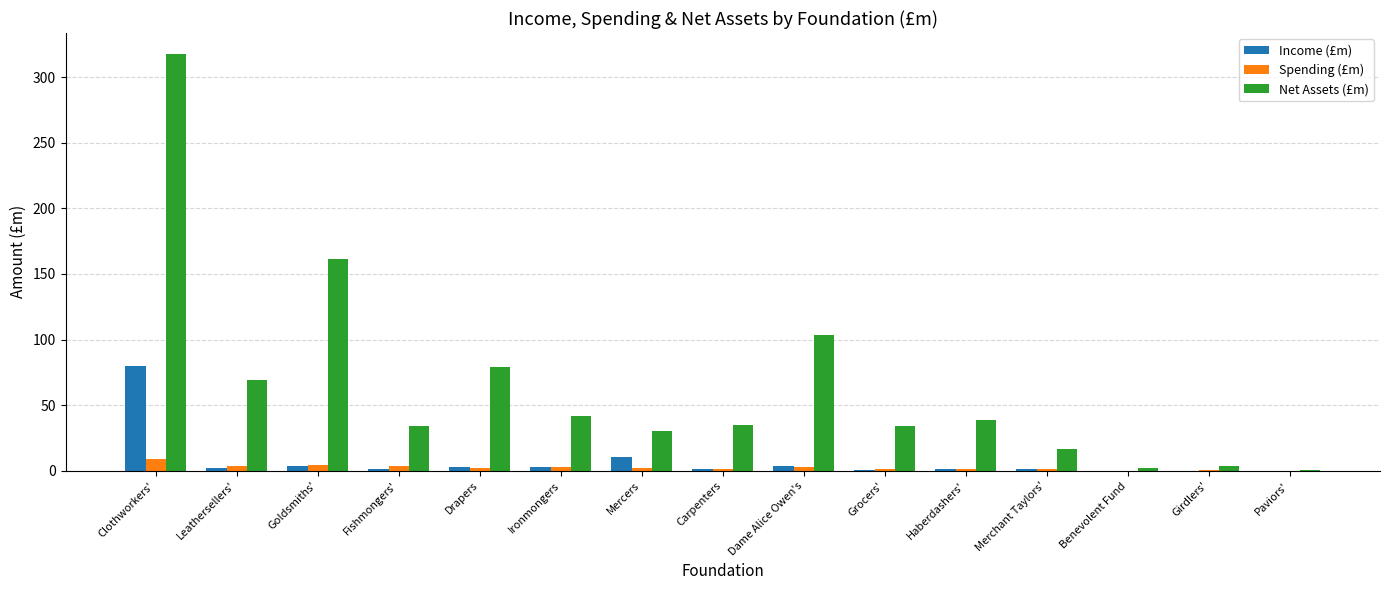

Count the number of categories in the chart.

15